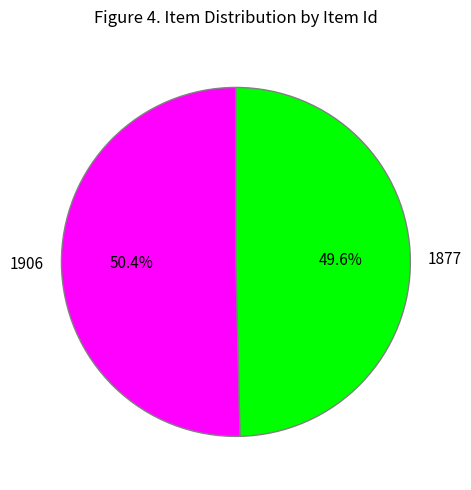

Rank the categories by value from highest to lowest.

1906, 1877